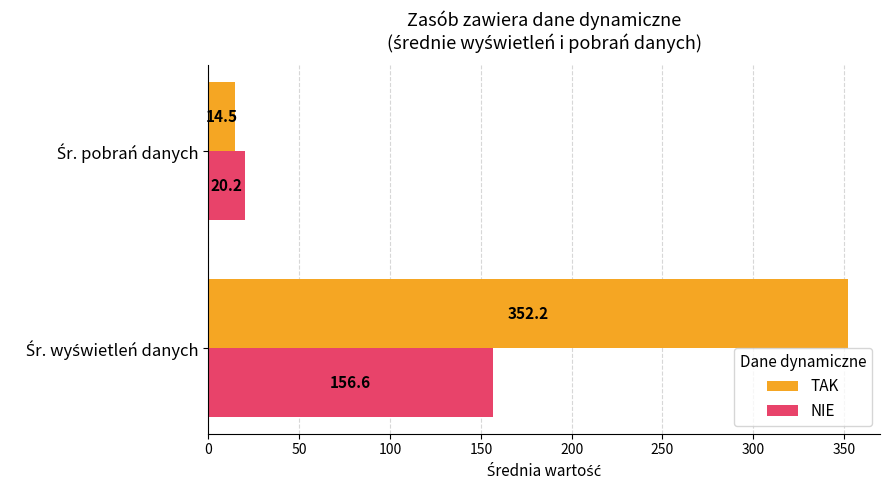

What is the sum of all NIE values?

176.8